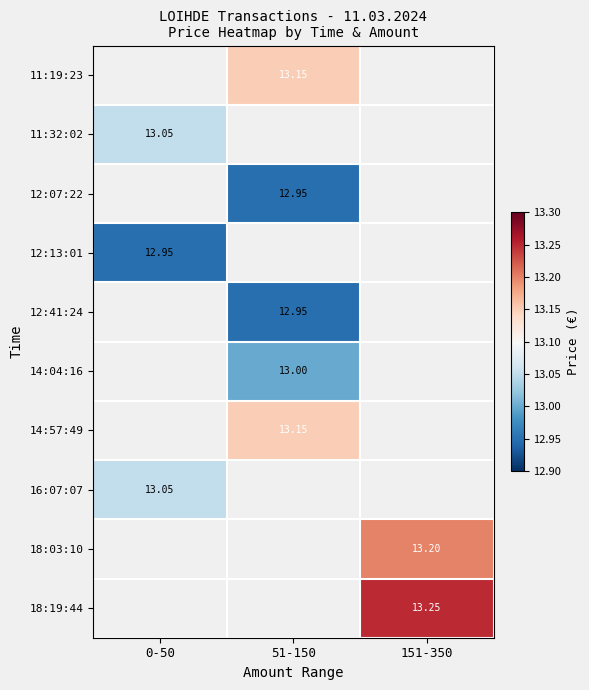

What is the greatest value displayed?

13.2